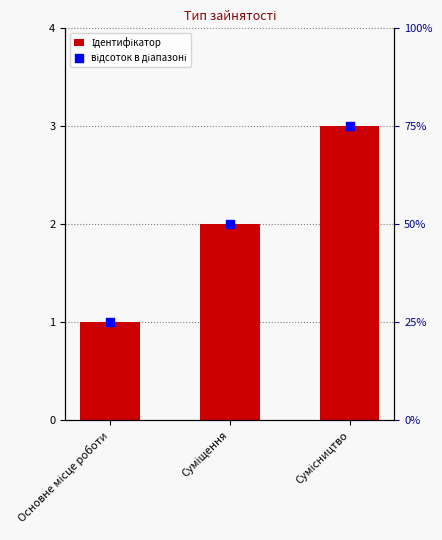

Which series has the largest total across all categories?

відсоток в діапазоні